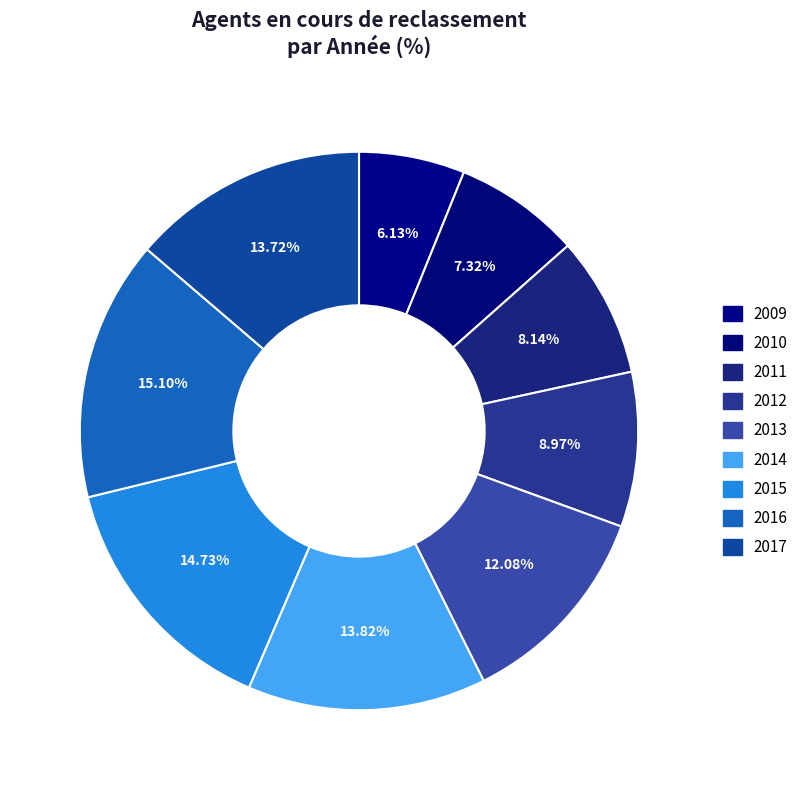

True or false: 2016 accounts for 15% of the total.

True